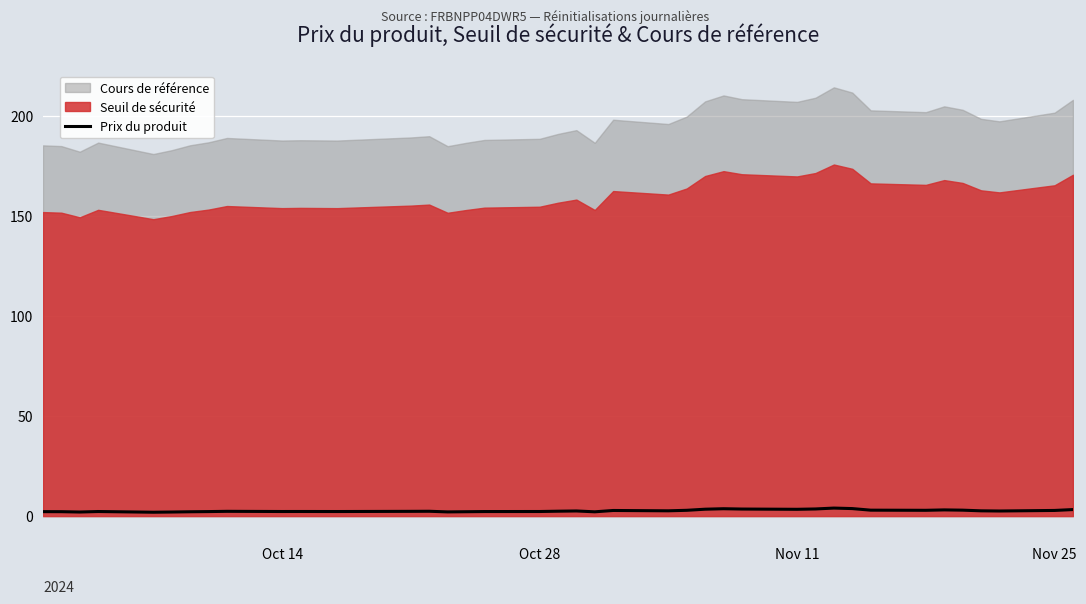

At which label does the data first exceed 2?

Oct 14